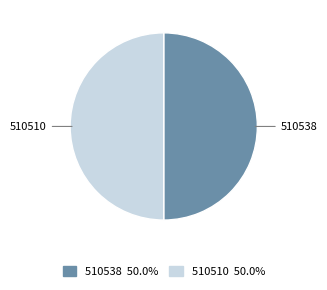

Do 510538 and 510510 together represent more than half of the pie?

Yes